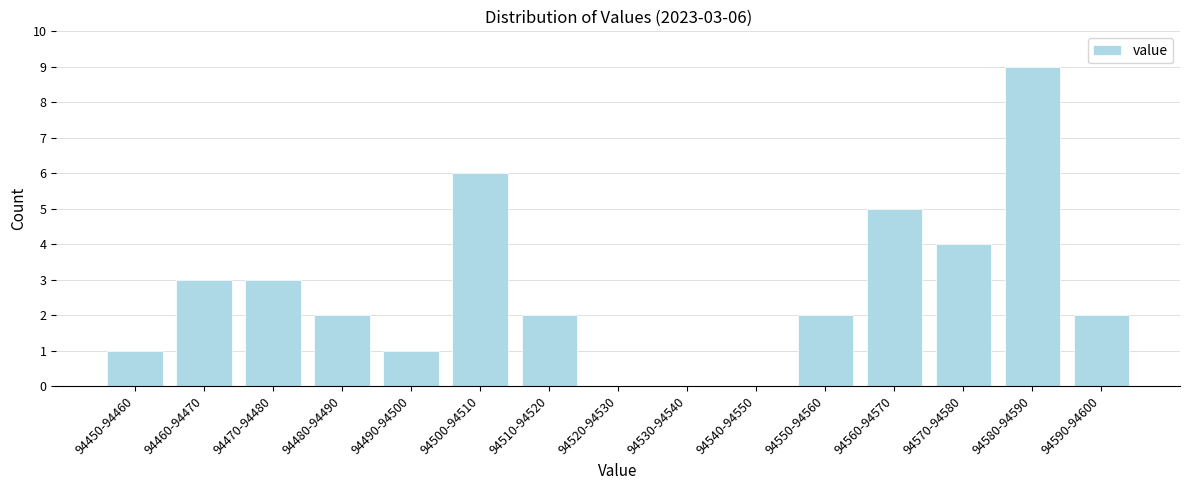

Reading left to right, what are all the values shown in this chart?

94450-94460=1	94460-94470=3	94470-94480=3	94480-94490=2	94490-94500=1	94500-94510=6	94510-94520=2	94520-94530=0	94530-94540=0	94540-94550=0	94550-94560=2	94560-94570=5	94570-94580=4	94580-94590=9	94590-94600=2